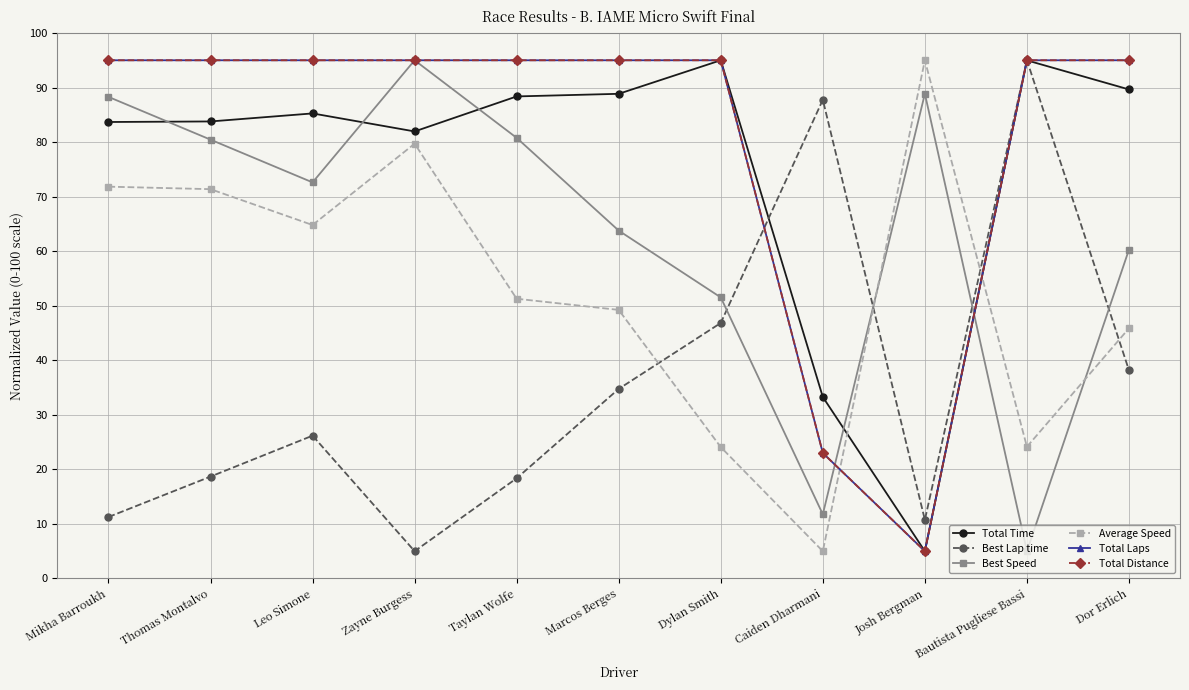

Where do Total Time and Best Lap time first cross each other?

Dylan Smith and Caiden Dharmani